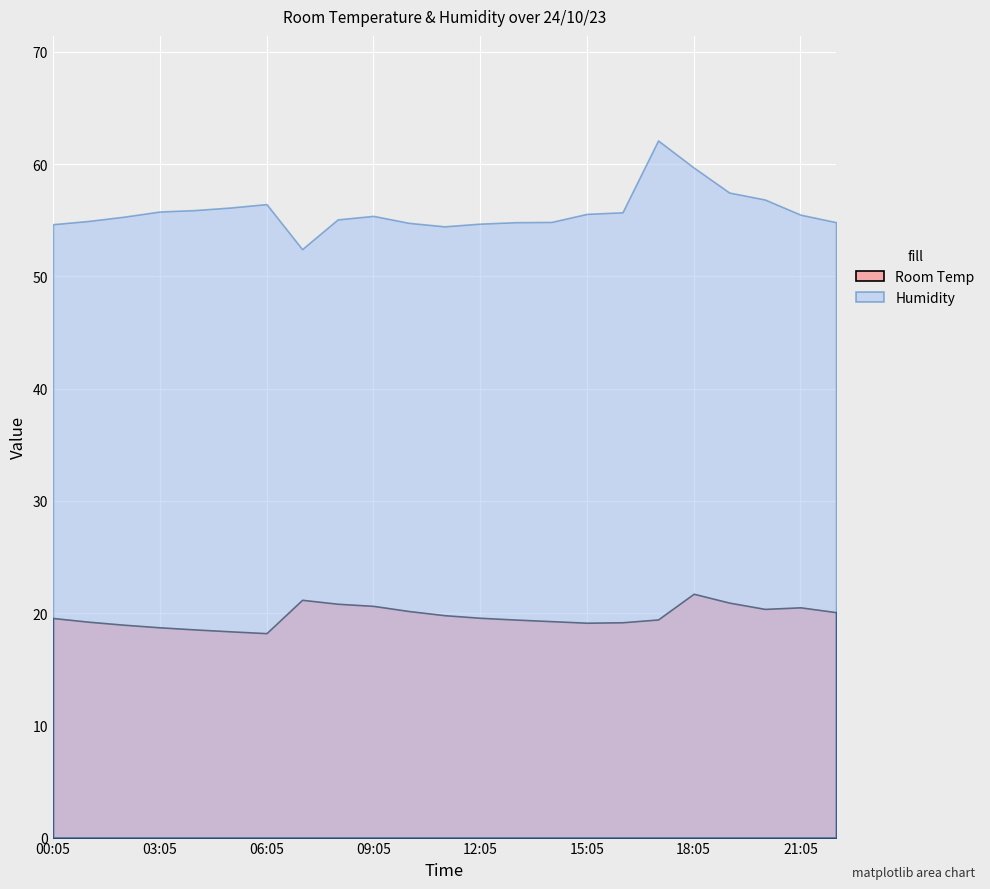

True or false: Humidity and Room Temp cross at least once.

False